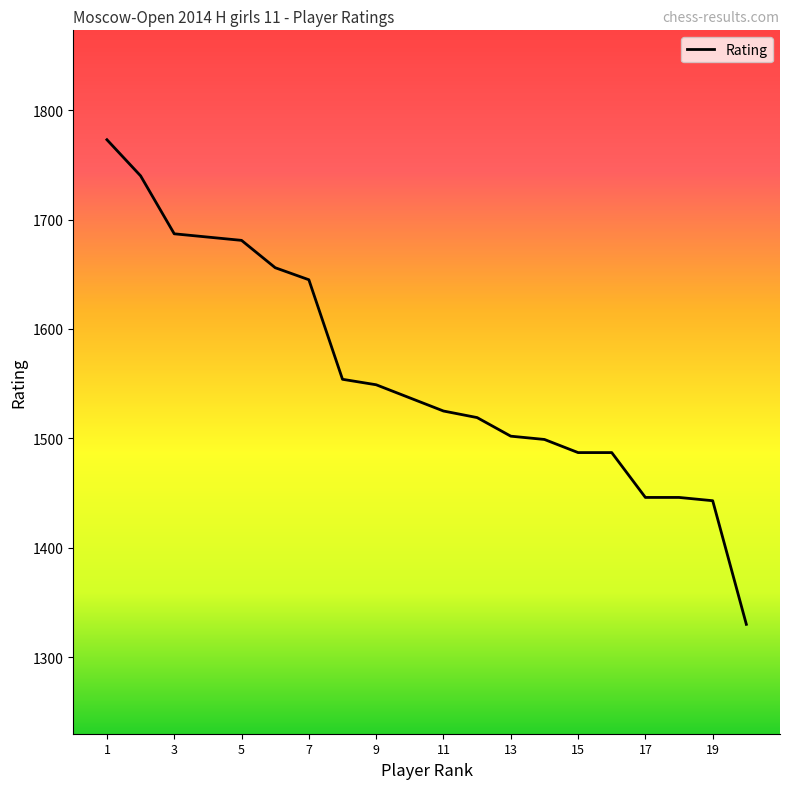

What is the sum of all values?

31190